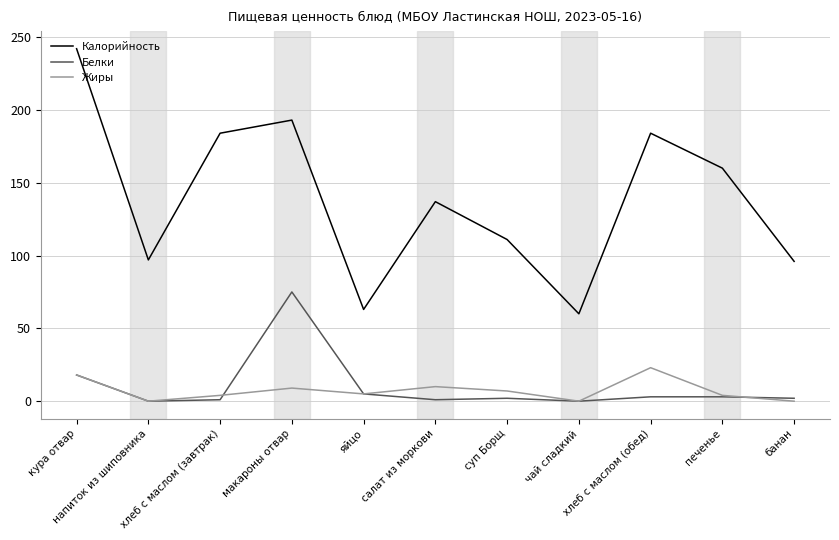

True or false: Жиры has a value of 23 at хлеб с маслом (обед).

True